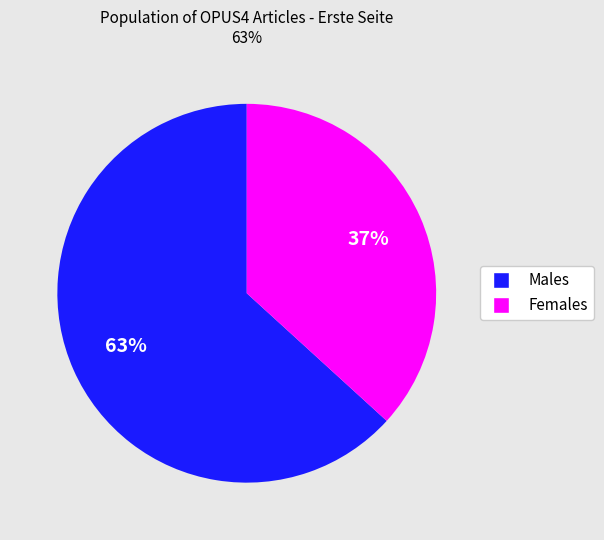

Is there any slice that represents more than half of the pie?

Yes